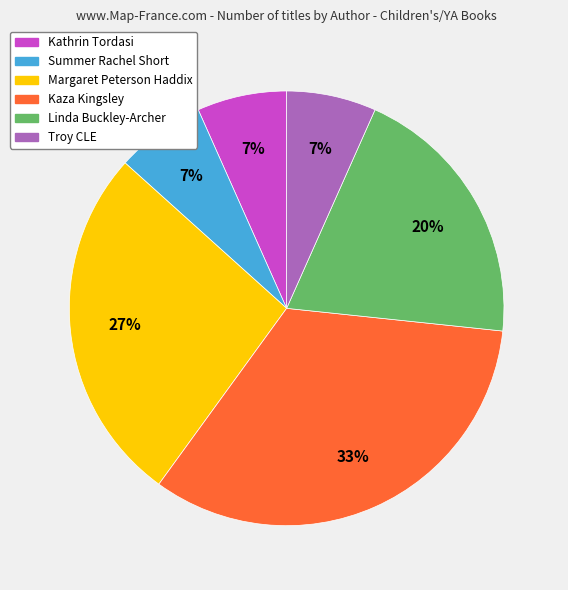

To the nearest percent, what is the combined percentage of Troy CLE and Linda Buckley-Archer?

27%